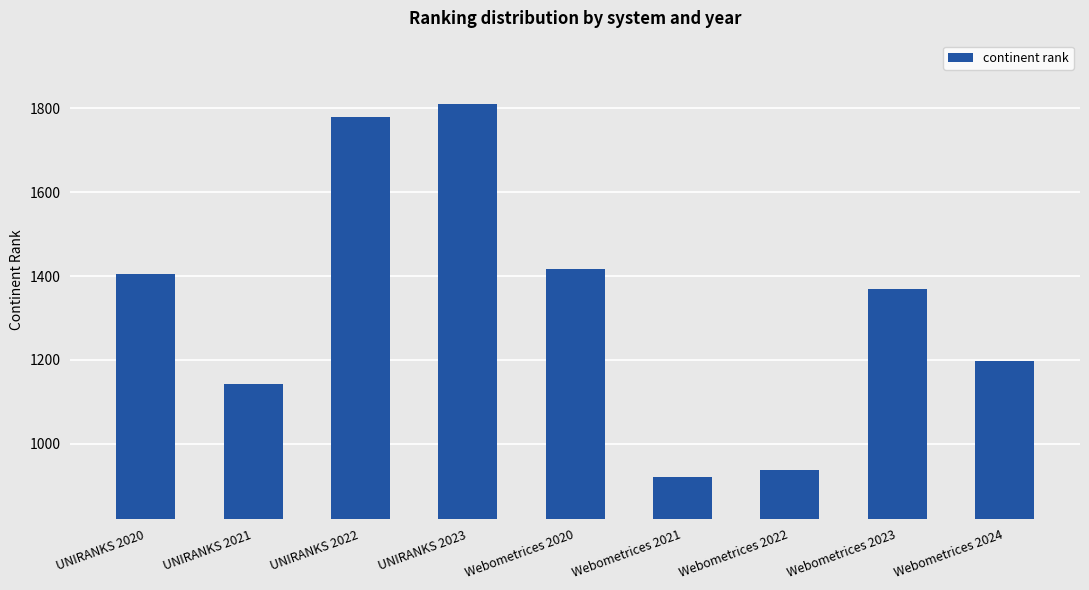

What is the maximum value shown in the chart?

1811